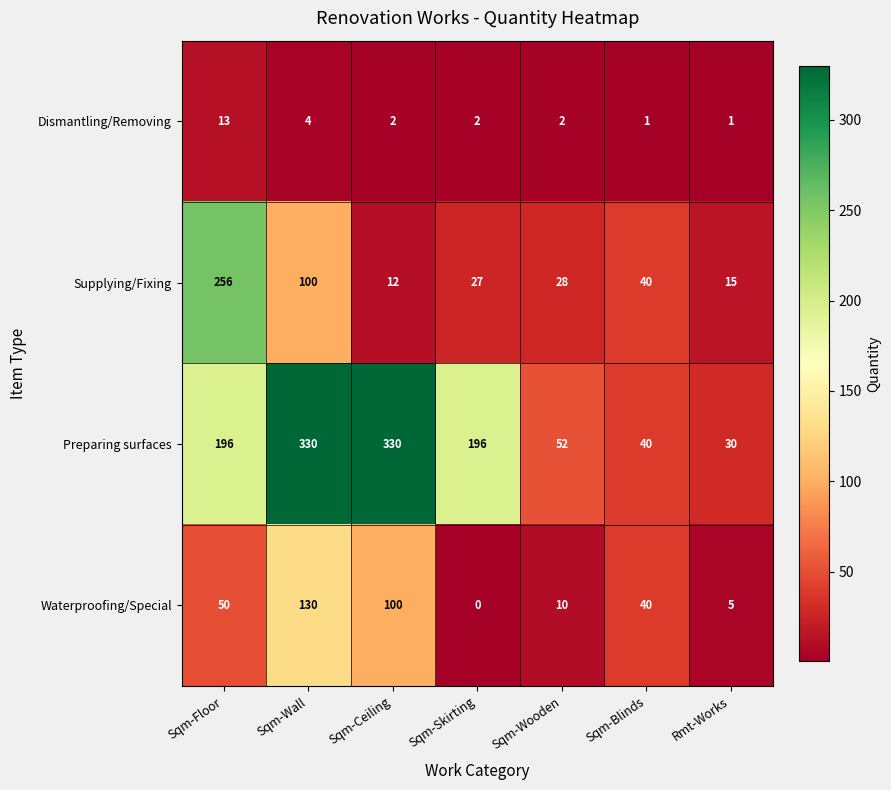

How many data points does each series have?

7